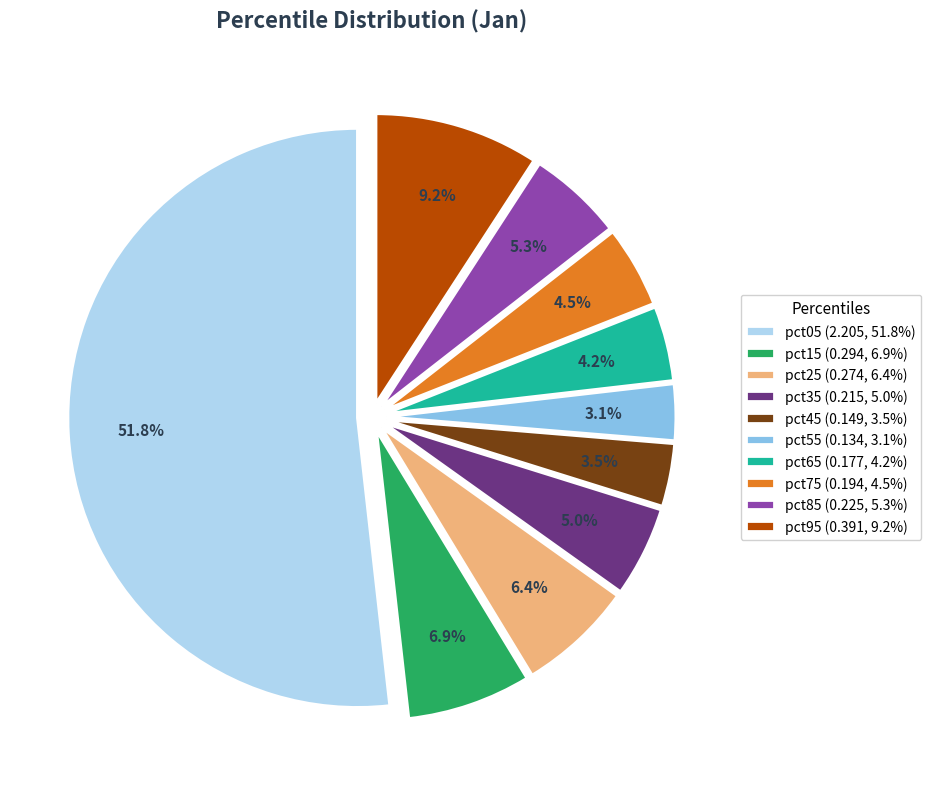

Combined, do pct55 and pct35 account for over 50%?

No